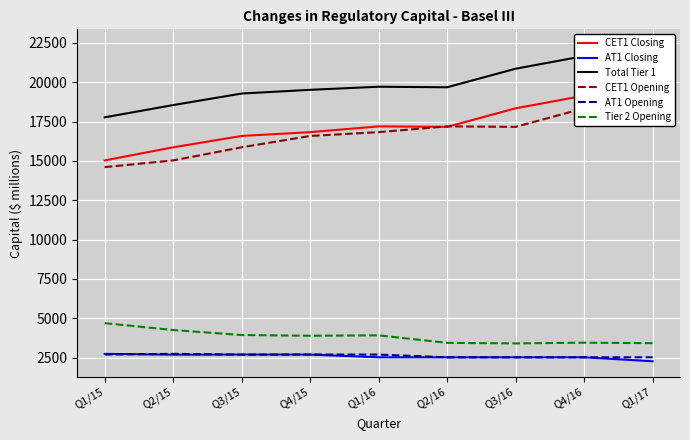

What is the sum of the AT1 Closing values at Q1/16 and Q2/15?

5204